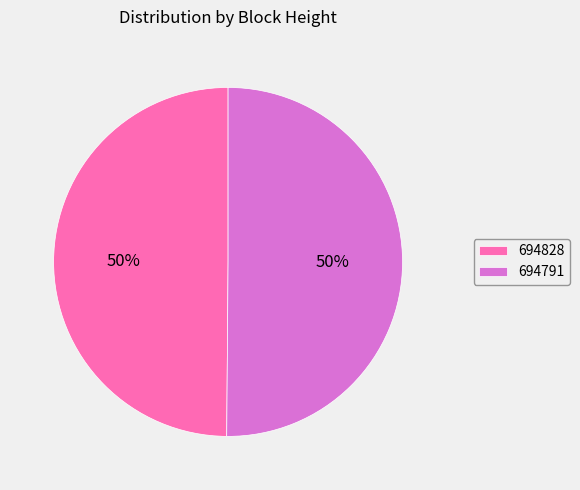

Approximately how many times larger is the value at 694791 compared to 694828?

1.0